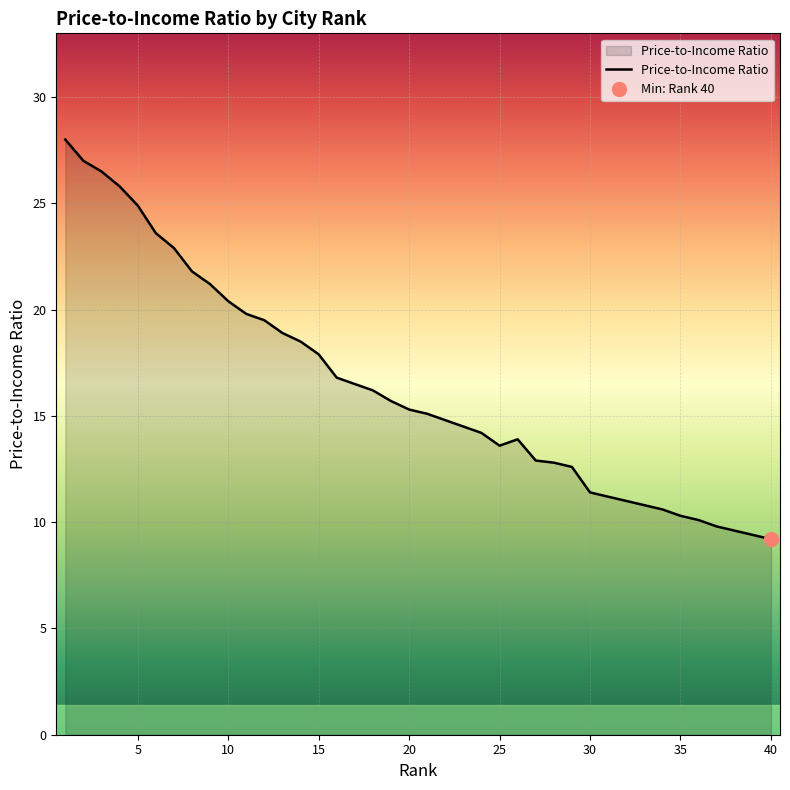

Is it true that Price-to-Income Ratio equals 16.5 at 35?

False